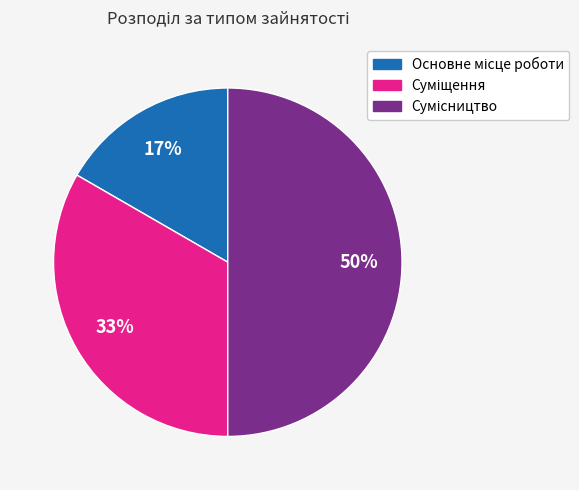

To the nearest percent, what is the average slice percentage?

33%